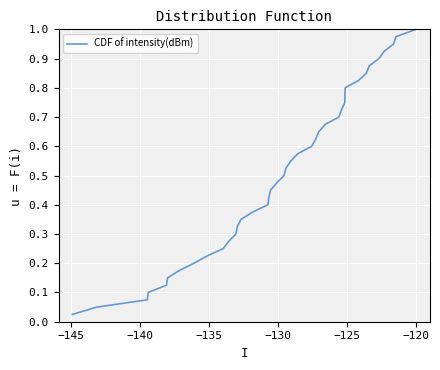

True or false: the data has more than 0 interior local peaks.

False